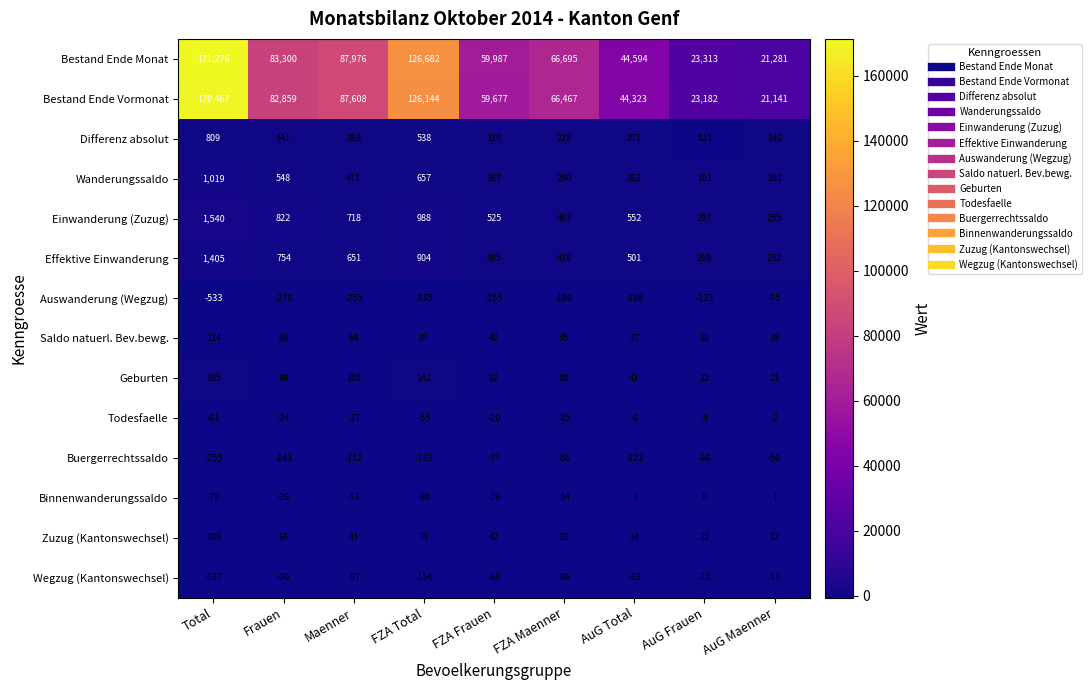

Which series has the largest range (max minus min)?

Bestand Ende Monat